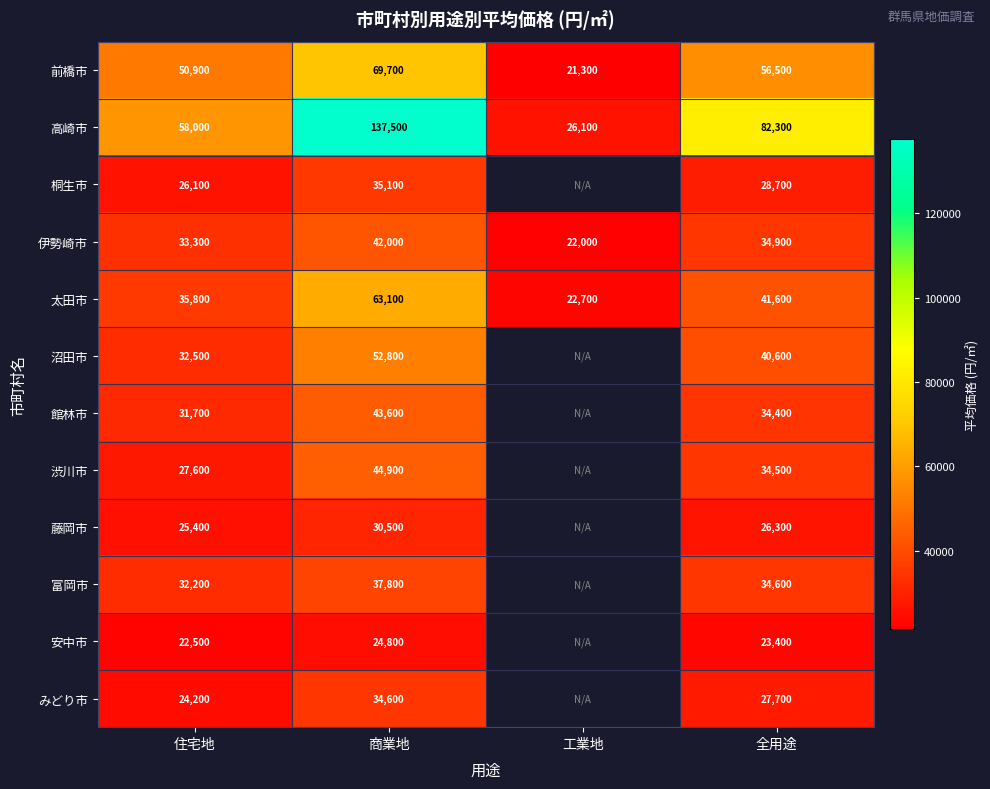

Rank the series at 全用途 from highest to lowest value.

高崎市, 前橋市, 太田市, 沼田市, 伊勢崎市, 富岡市, 渋川市, 館林市, 桐生市, みどり市, 藤岡市, 安中市